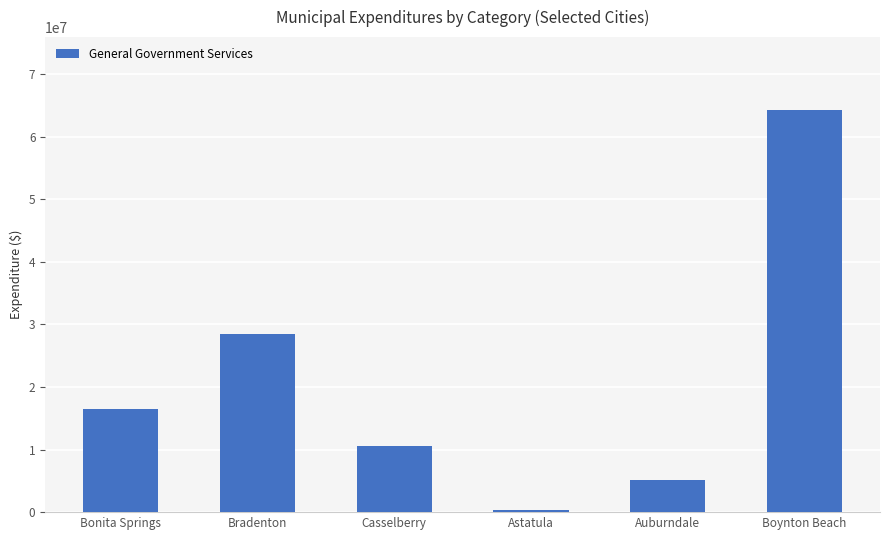

Rank the categories by value from highest to lowest.

Boynton Beach, Bradenton, Bonita Springs, Casselberry, Auburndale, Astatula